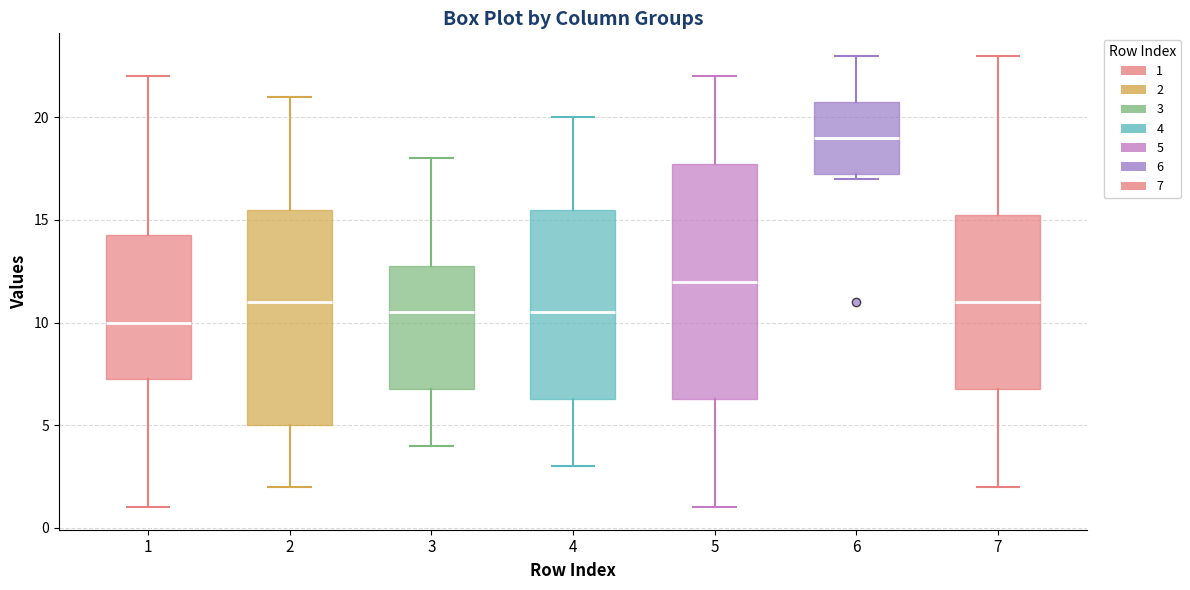

Which box is the tallest, from its lower edge to its upper edge?

5